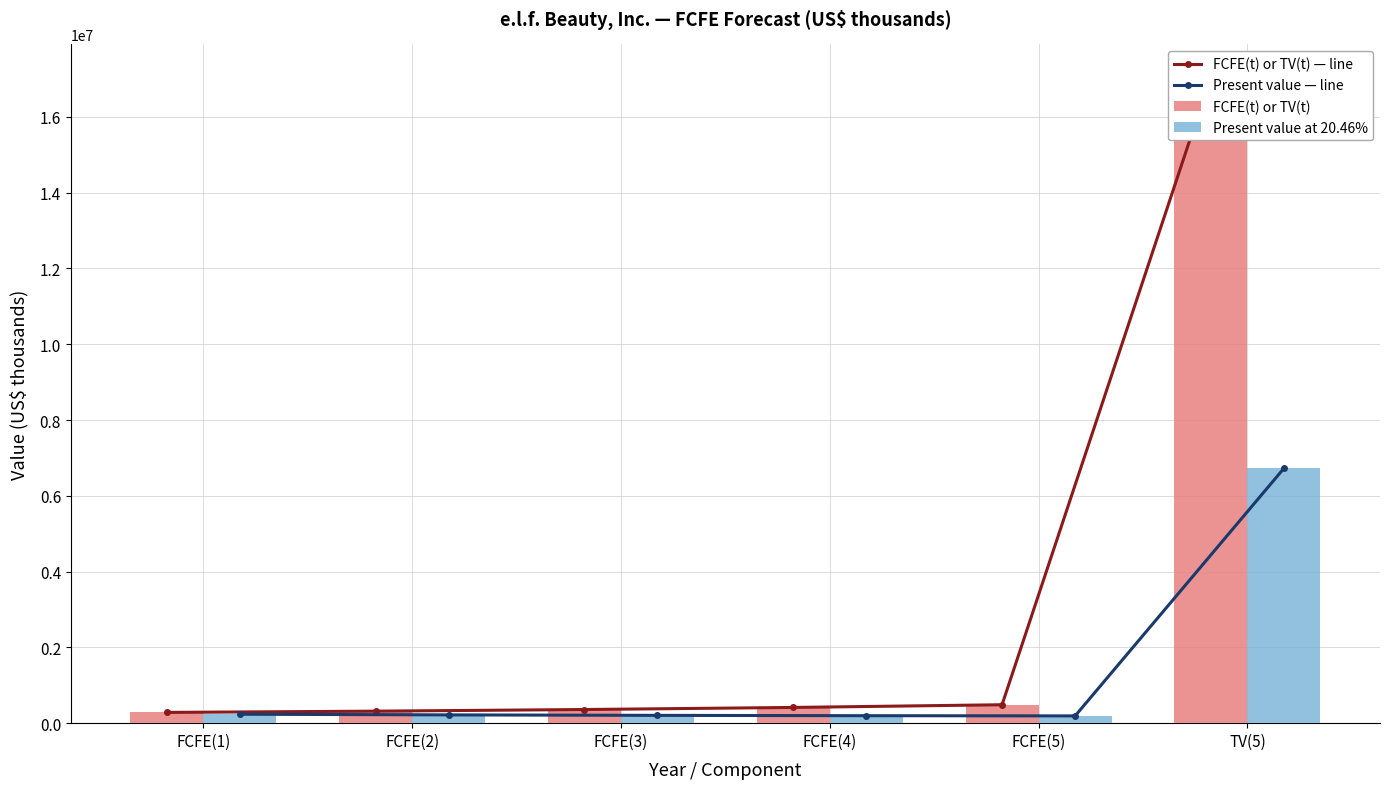

At how many categories does at least one series exceed 5699990?

1